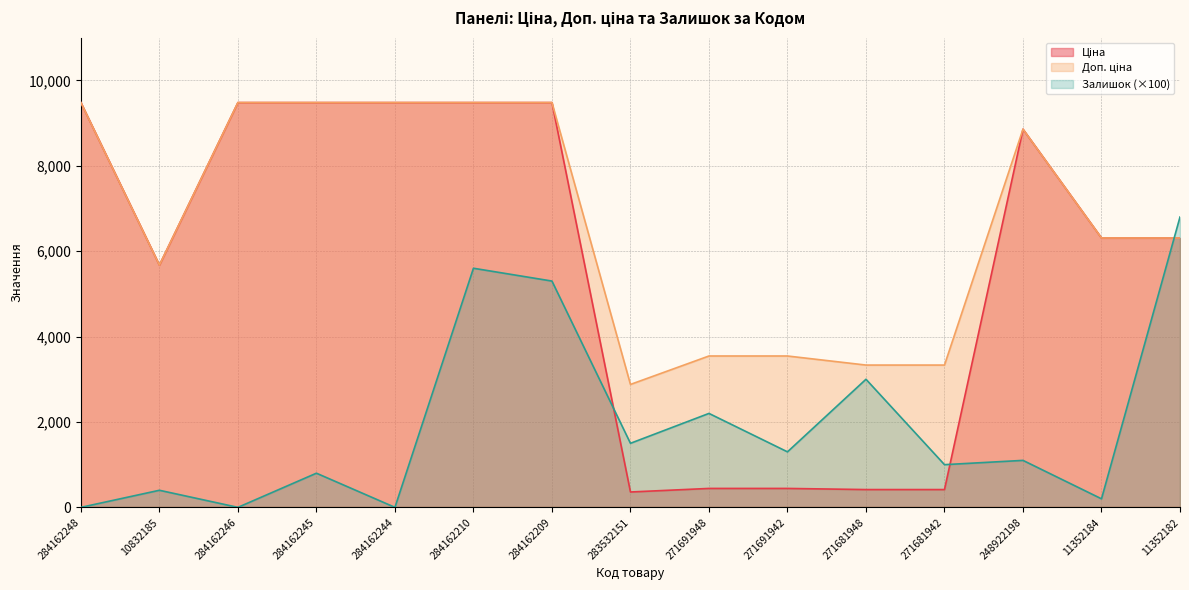

The value of Ціна at 271691942 is 252.6. True or false?

False